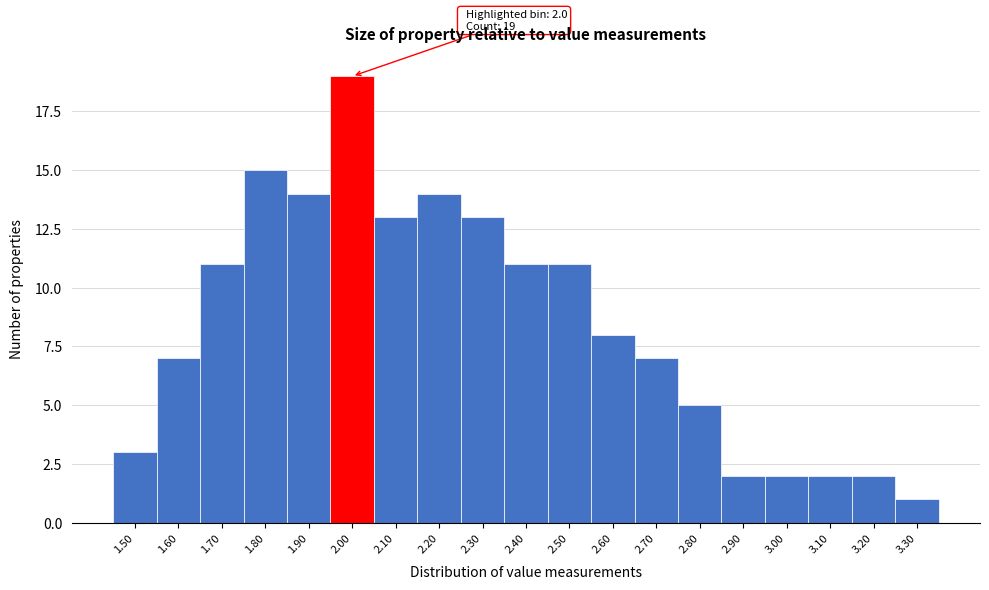

Reading left to right, transcribe all the data shown in this chart.

1.50=3	1.60=7	1.70=11	1.80=15	1.90=14	2.00=19	2.10=13	2.20=14	2.30=13	2.40=11	2.50=11	2.60=8	2.70=7	2.80=5	2.90=2	3.00=2	3.10=2	3.20=2	3.30=1